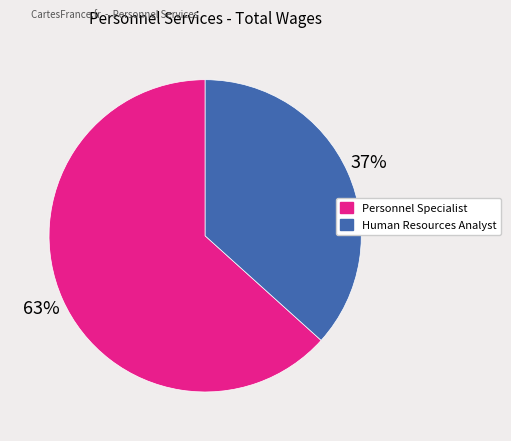

To the nearest percent, what percentage of the pie is Personnel Specialist?

63%